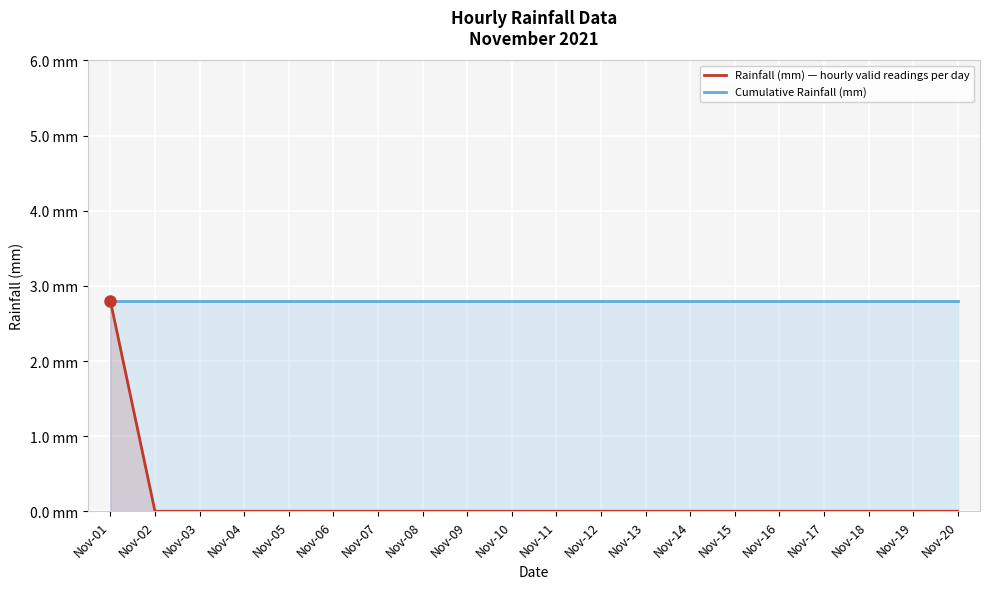

How many values in Rainfall (mm) — hourly valid readings per day are above zero?

1